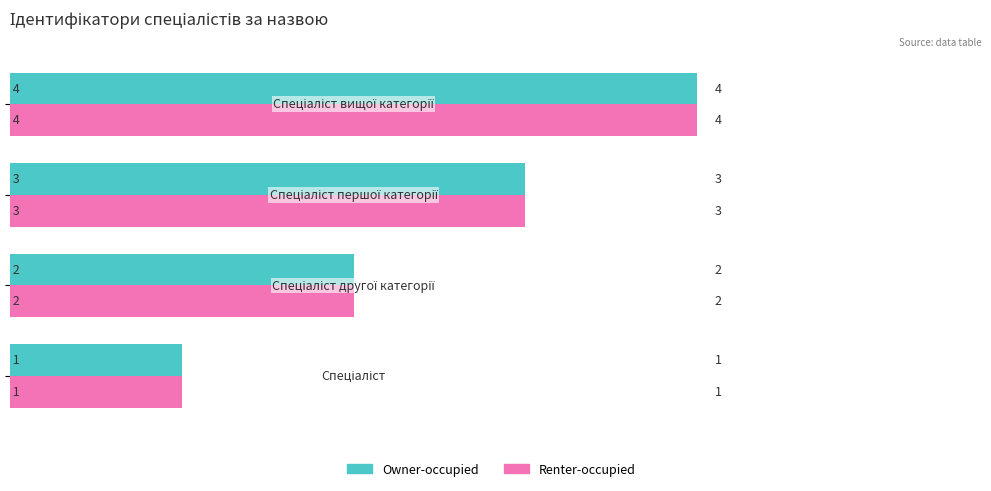

What is the sum of all Renter-occupied values?

10